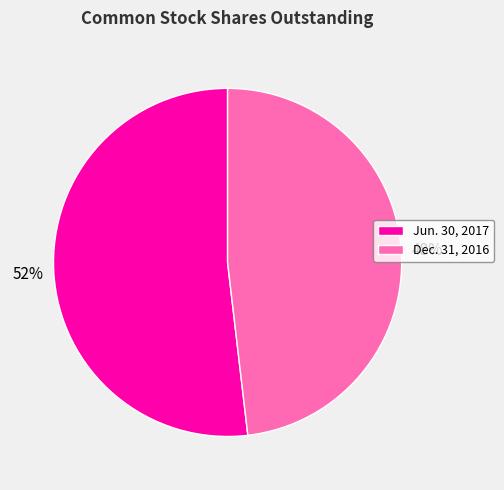

Is the sum of Dec. 31, 2016 and Jun. 30, 2017 greater than half?

Yes